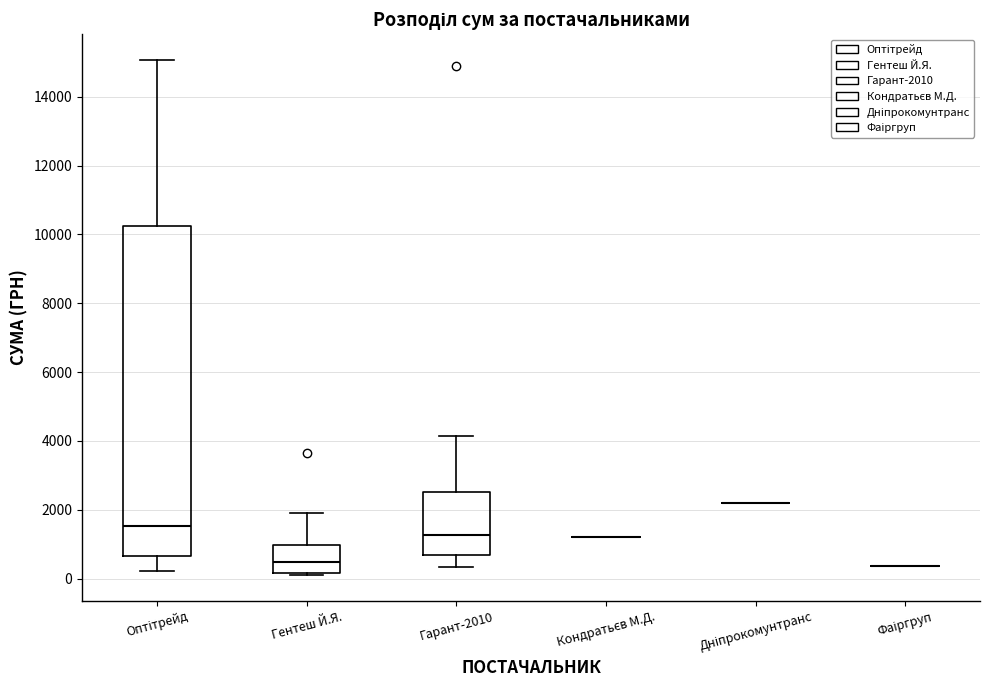

Reading left to right, read every box against the y-axis: the position of its median line, the range the box covers, and the ends of its whiskers. The values are not printed on the chart, so give them approximately, as read against the axis.

Оптітрейд: median 1600, box 600 to 10200, whiskers 200 to 15000
Гентеш Й.Я.: median 400, box 200 to 1000, whiskers 200 to 2000
Гарант-2010: median 1200, box 600 to 2600, whiskers 400 to 4200
Кондратьєв М.Д.: box collapsed to a line at 1200, whiskers 1200 to 1200
Дніпрокомунтранс: box collapsed to a line at 2200, whiskers 2200 to 2200
Фаіргруп: box collapsed to a line at 400, whiskers 400 to 400